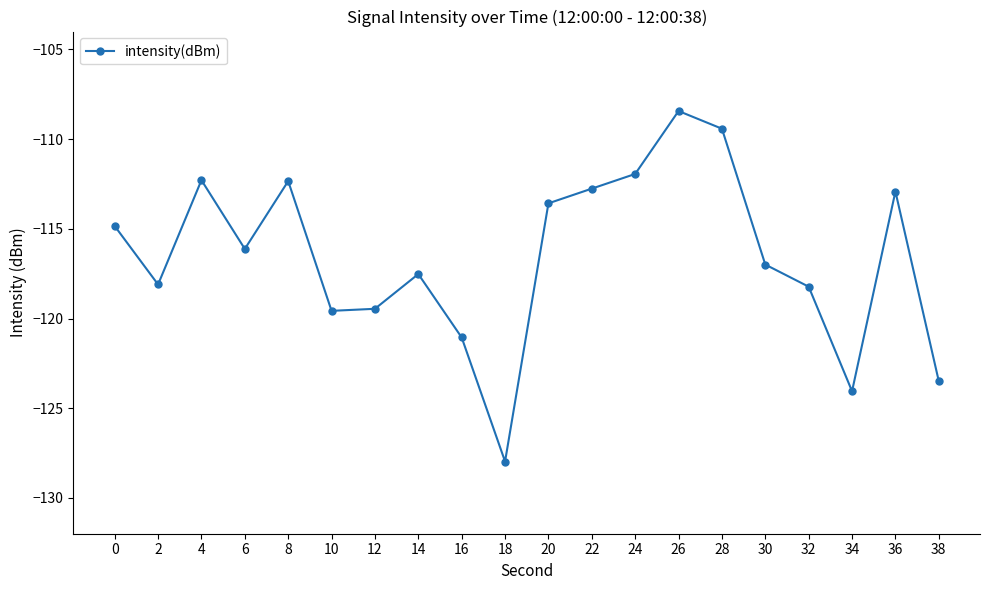

What is the value of the 5th point from the left?

-112.3